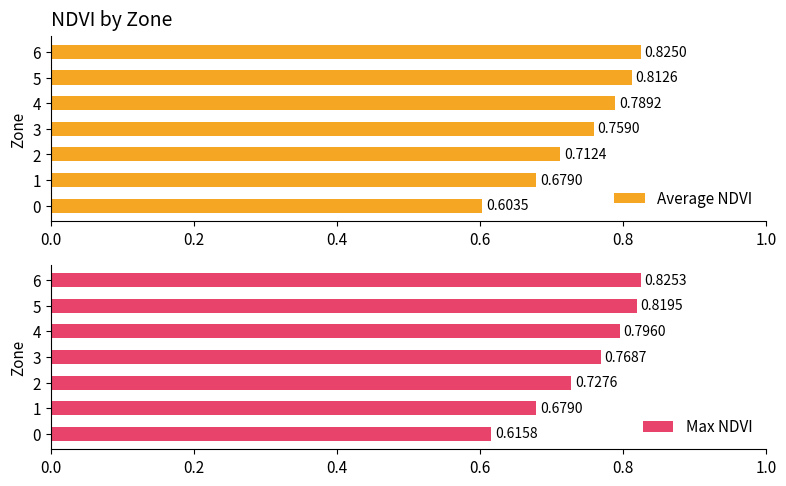

List the labels in order of Average NDVI value, smallest first.

0, 1, 2, 3, 4, 5, 6